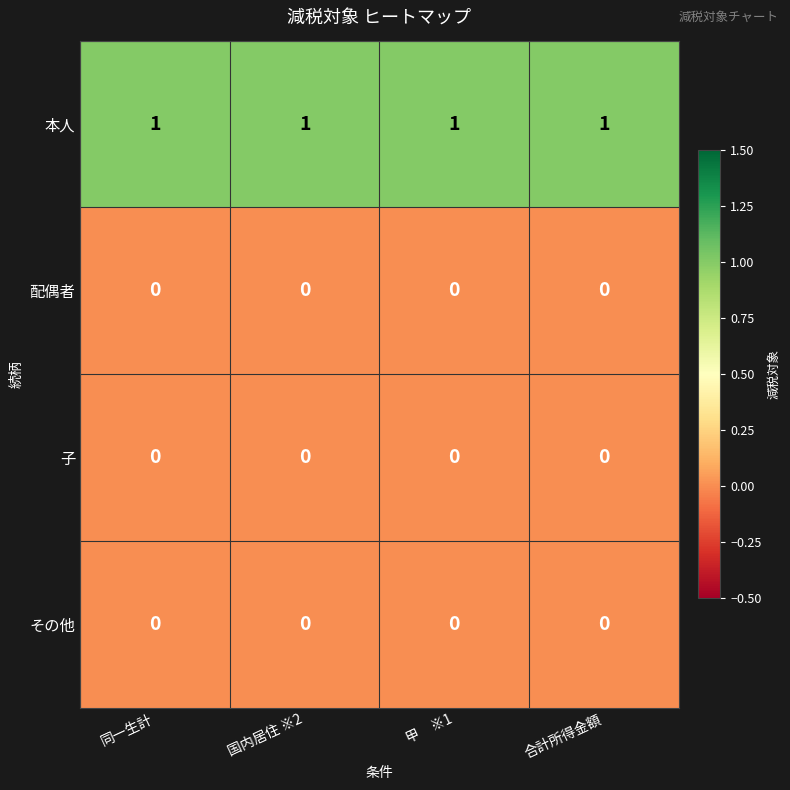

The 子 series shows 0 at 甲　※1. True or false?

True